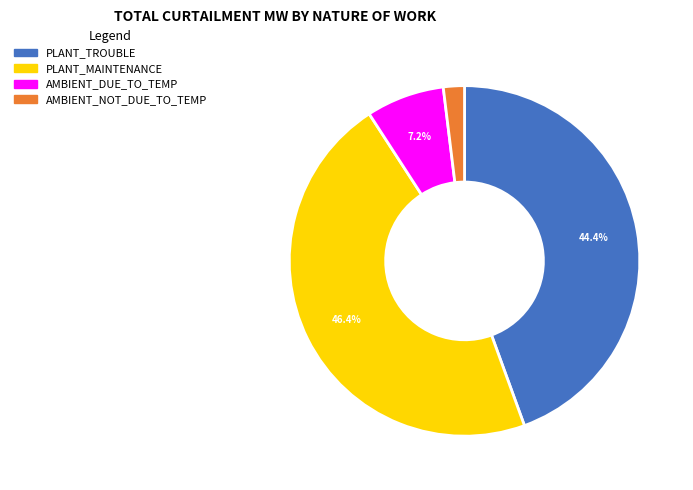

What is the largest slice in the pie chart?

PLANT_MAINTENANCE